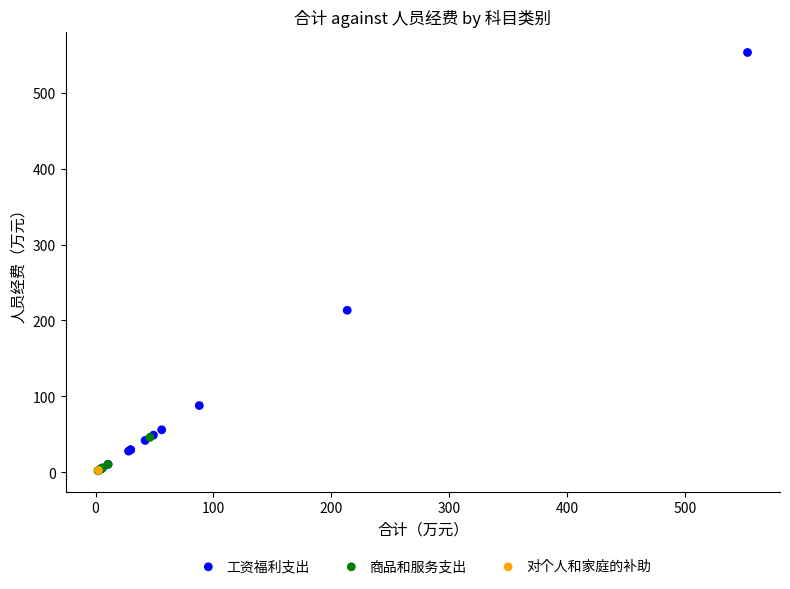

What are all the series names shown in the legend?

工资福利支出, 商品和服务支出, 对个人和家庭的补助